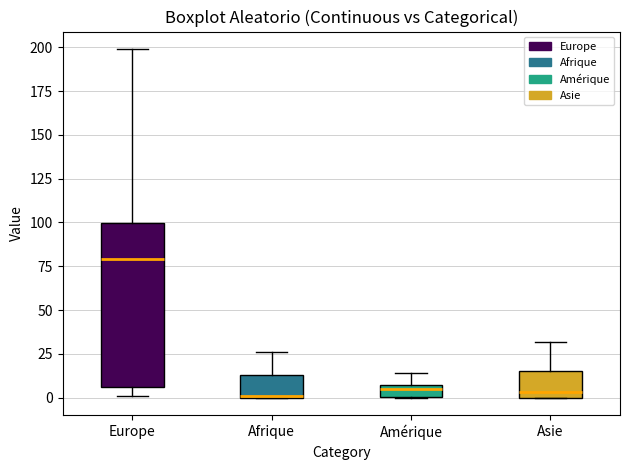

Where does the median line of the box for Europe sit on the y-axis? The values are not printed on the chart, so give them approximately, as read against the axis.

80